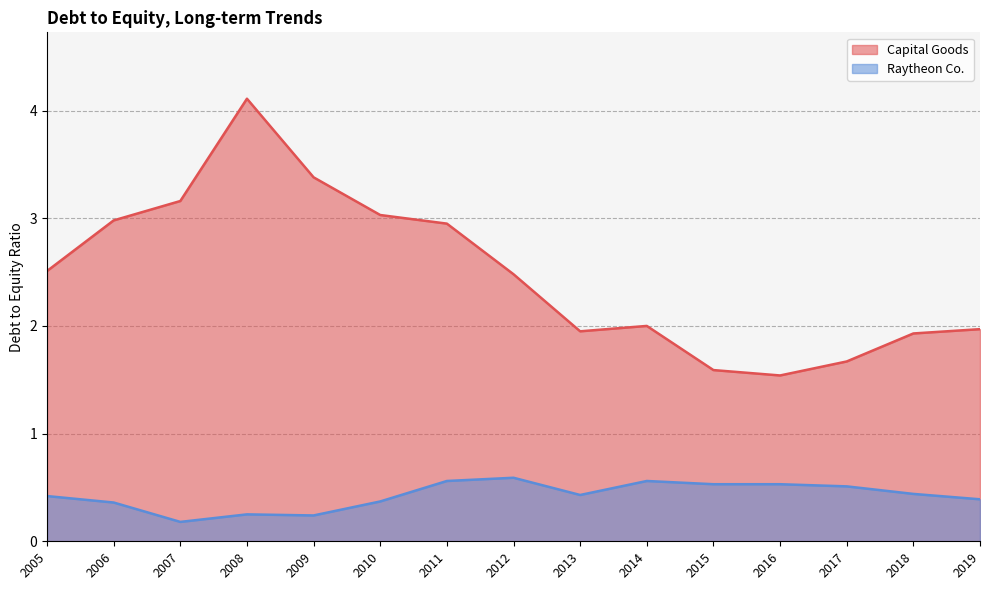

True or false: Raytheon Co. and Capital Goods cross at least once.

False